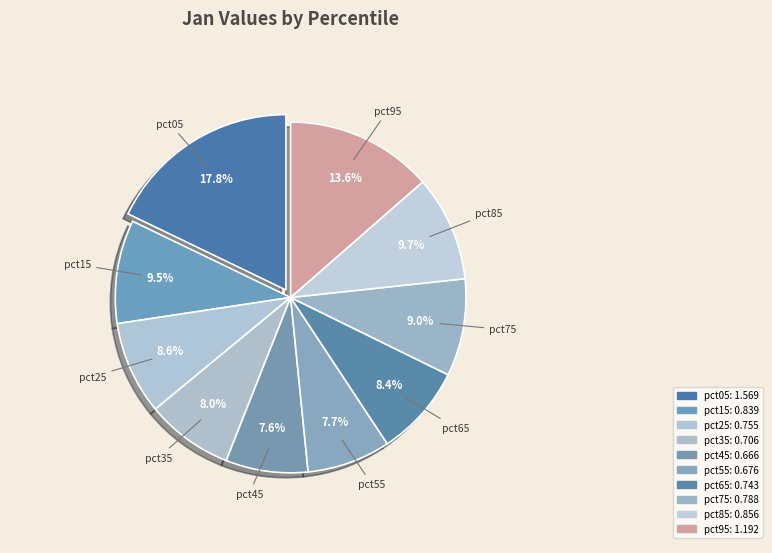

What percentage is NOT represented by pct65?

91.6%